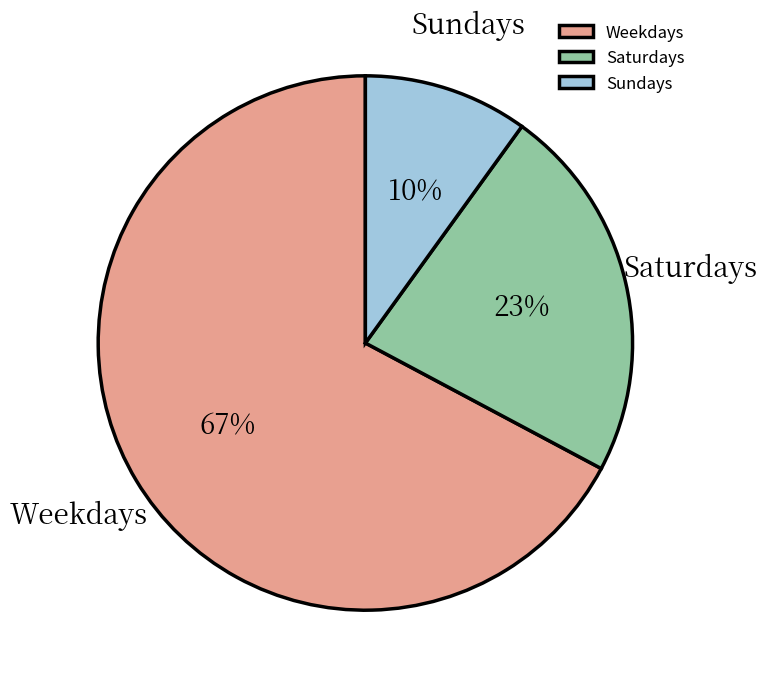

Is there a majority slice in this chart?

Yes